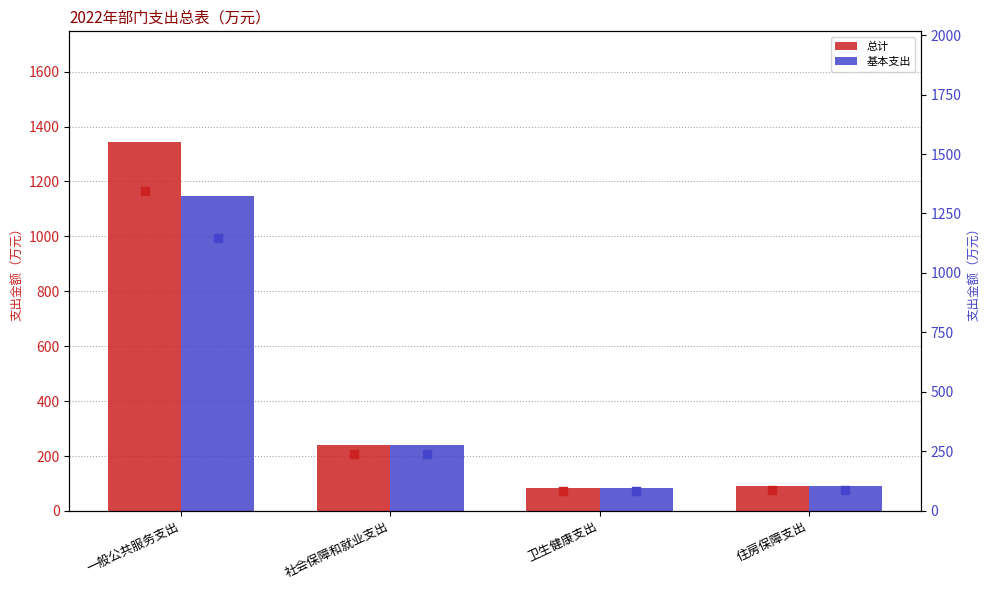

At how many categories does at least one series exceed 234?

2